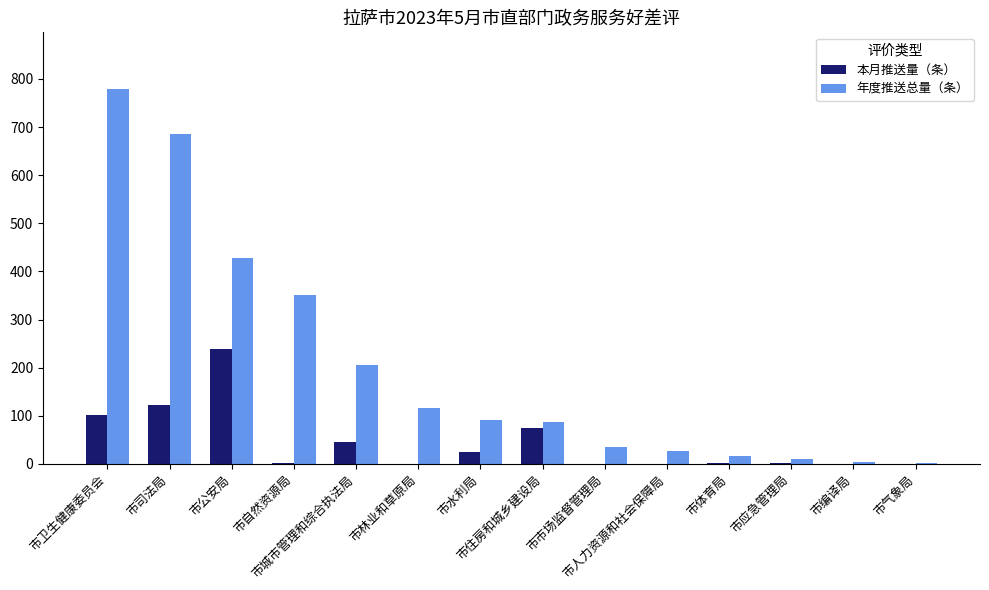

Which category has the highest value in the 本月推送量（条） series?

市公安局